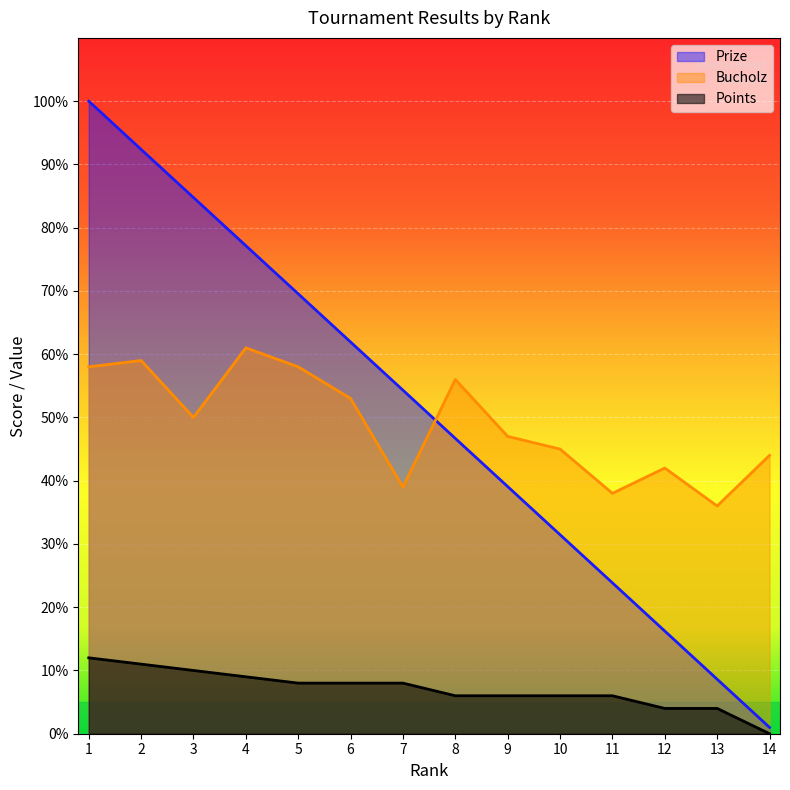

How many lines are shown in the chart?

3